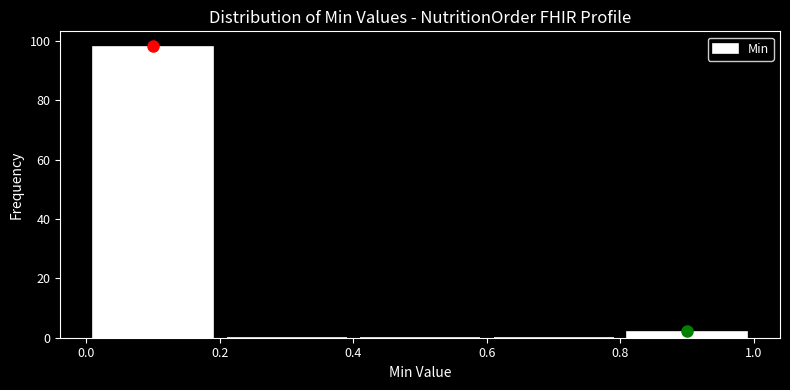

How tall is the bar that spans 0.0 to 0.2 on the x-axis? The values are not printed on the chart, so give them approximately, as read against the axis.

98